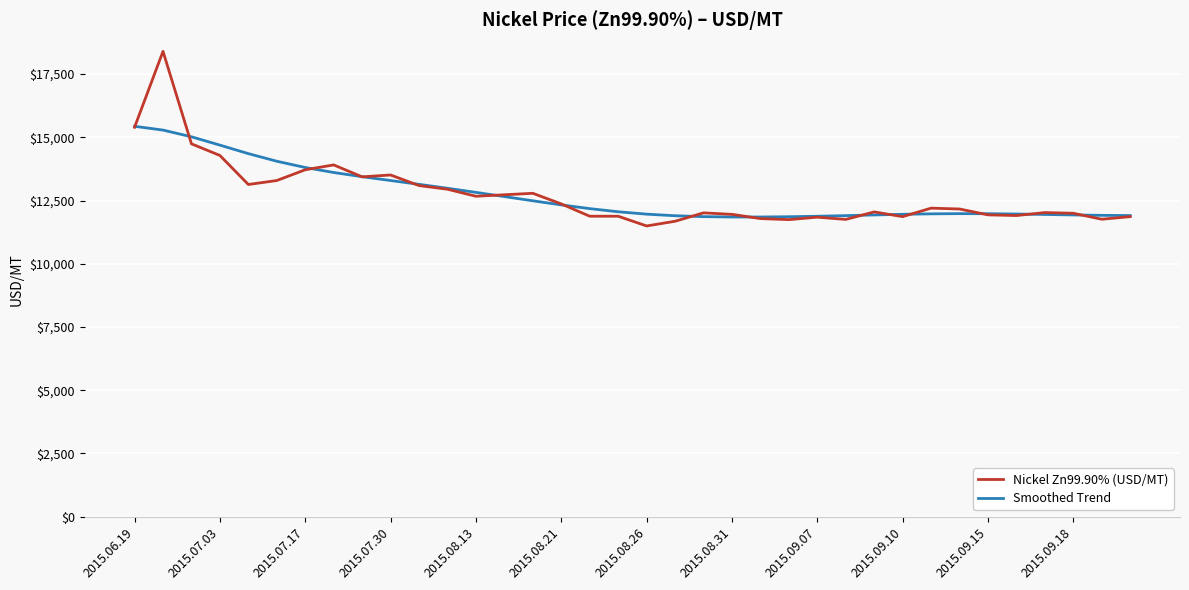

Which series has the largest range (max minus min)?

Nickel Zn99.90% (USD/MT)